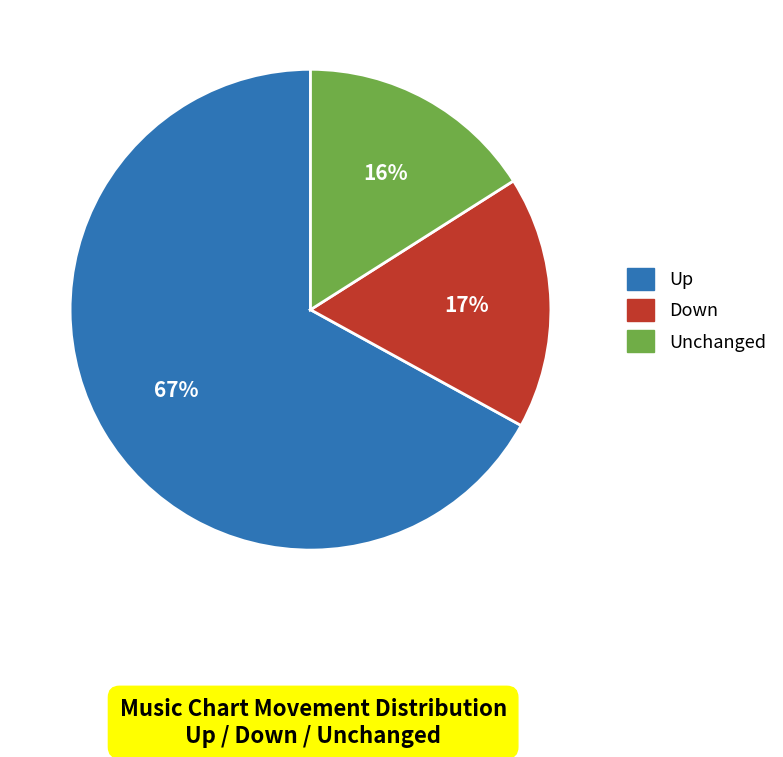

To the nearest percent, what is the difference between the largest and smallest slice percentages?

51%